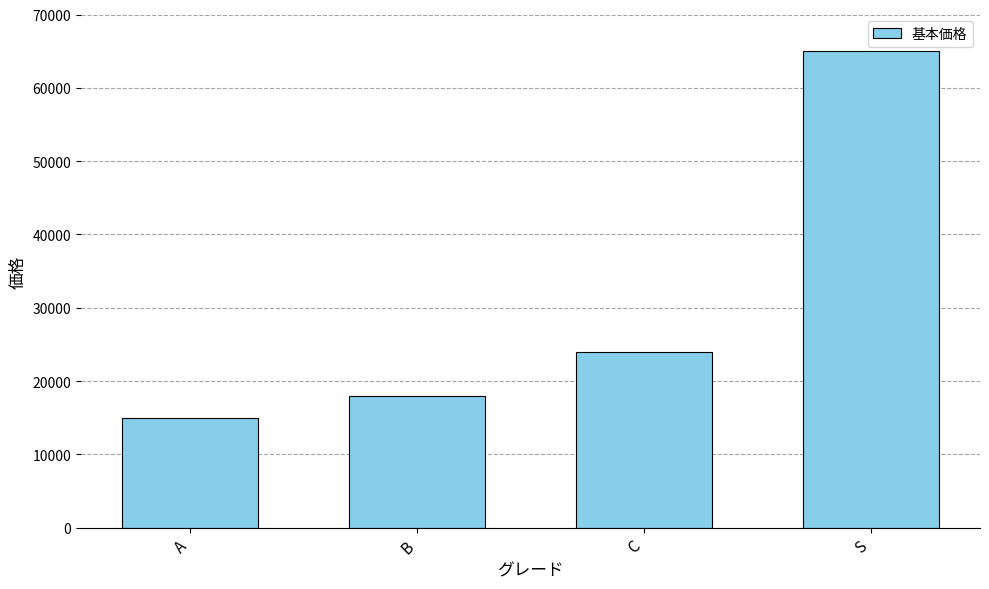

What is the label of the 3rd bar from the left?

C